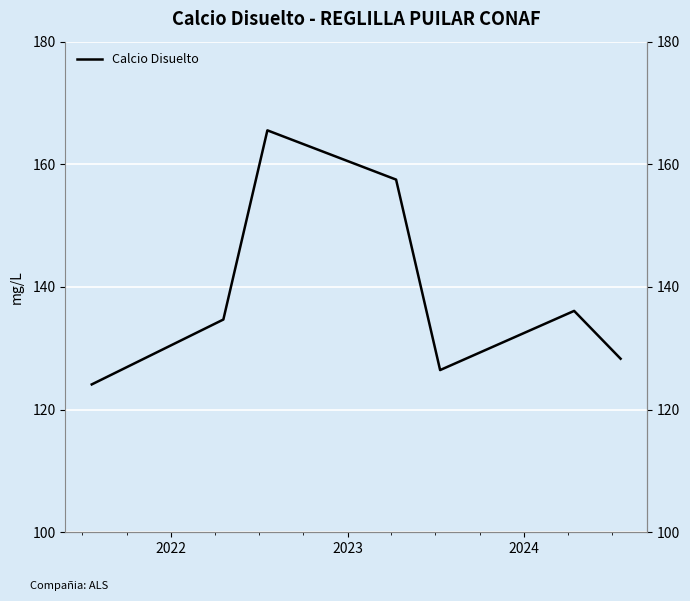

What is the smallest value displayed?

124.1